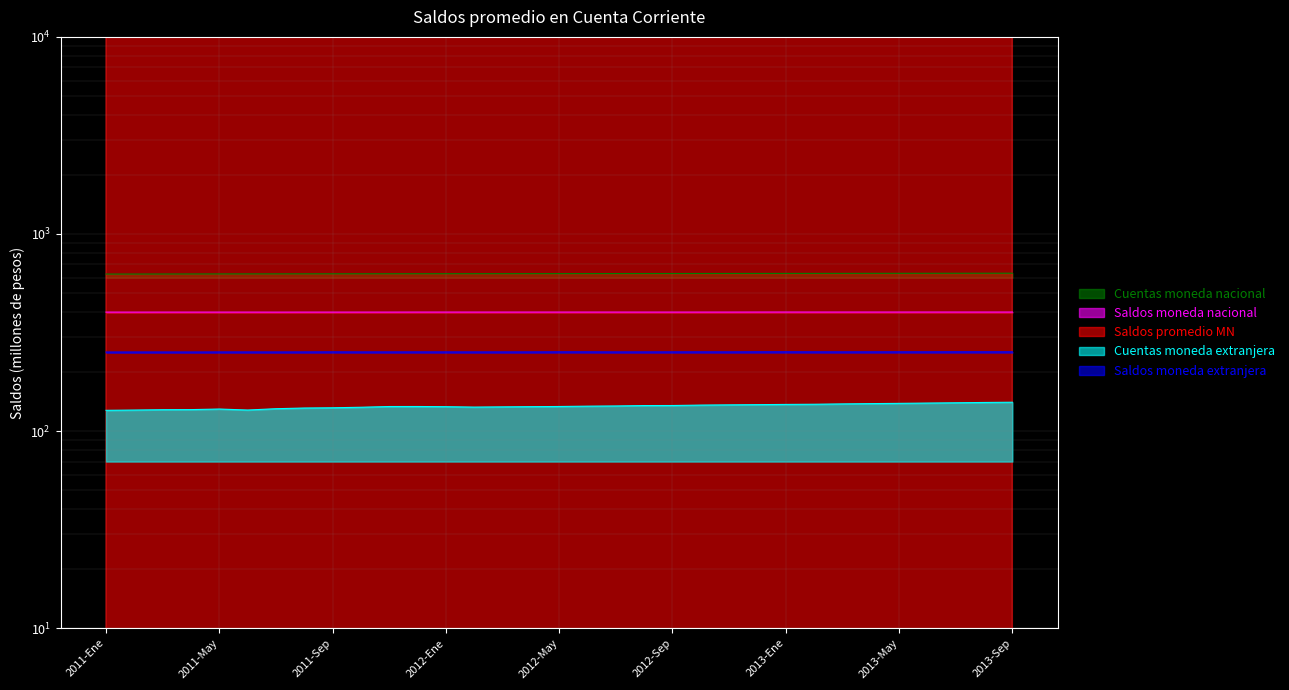

Rank the series by their maximum value, from highest to lowest.

Saldos promedio MN, Cuentas moneda nacional, Saldos moneda nacional, Saldos moneda extranjera, Cuentas moneda extranjera